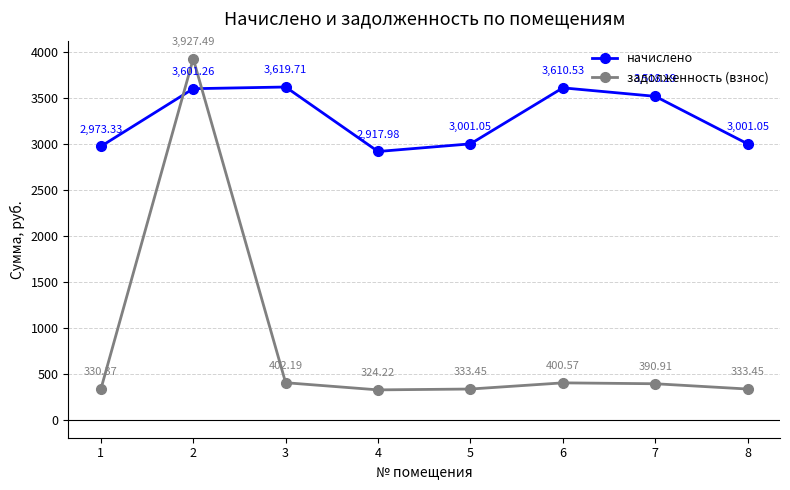

What is the difference between the maximum and second lowest values in the начислено series?

646.4